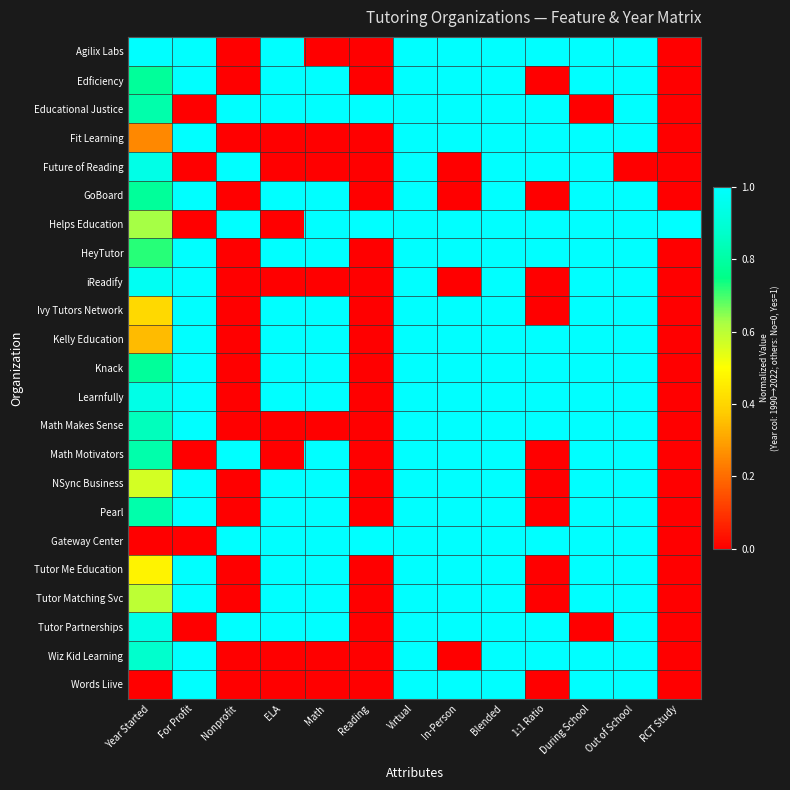

Between 1:1 Ratio and Blended, which is larger?

1:1 Ratio